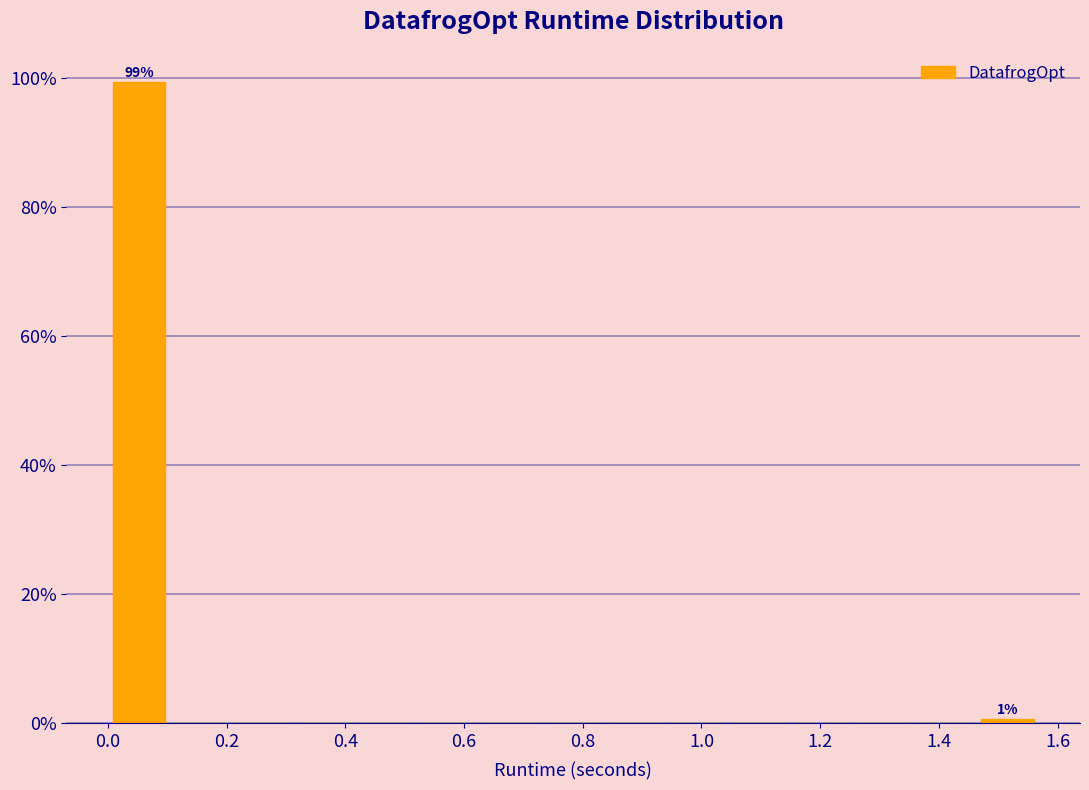

Over which range of the x-axis is the bar tallest?

0.00 to 0.10